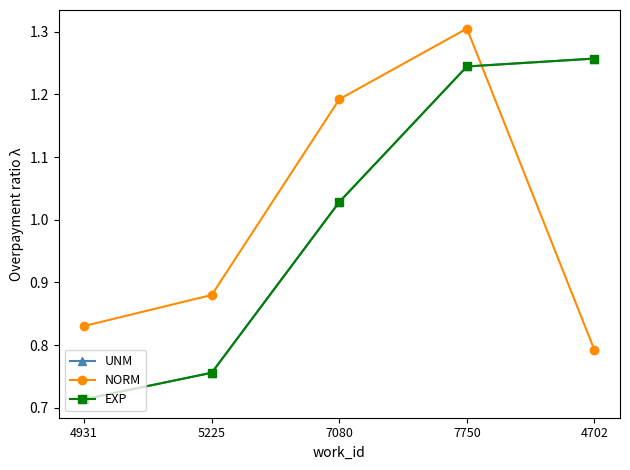

True or false: EXP has more than 0 points higher than both neighbors.

False